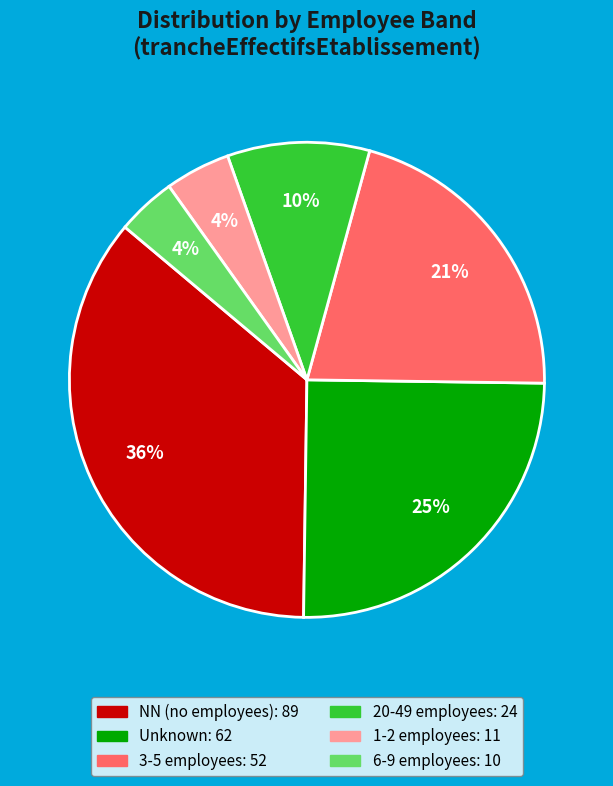

To the nearest percent, what is the average slice percentage?

17%